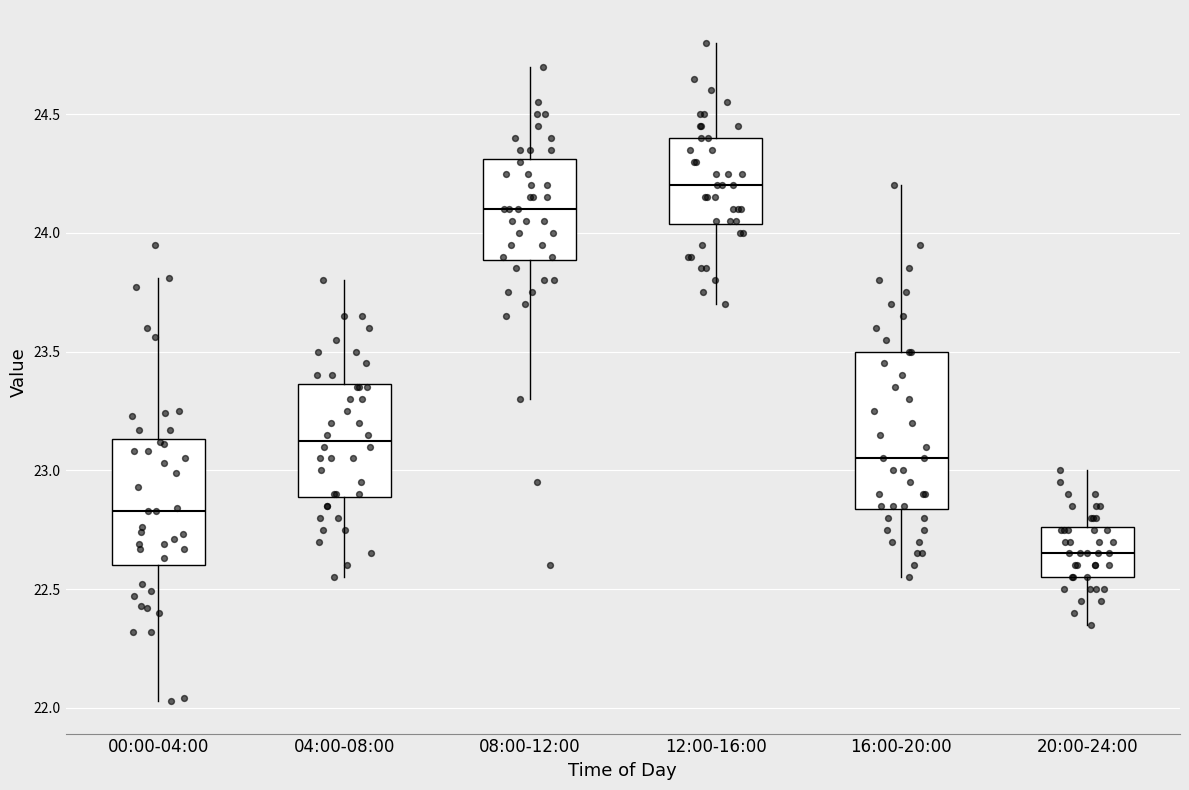

Comparing the boxes themselves (not the whiskers), which one is the tallest?

16:00-20:00